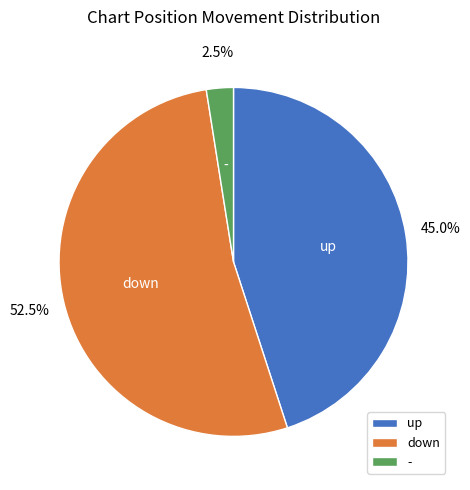

How many segments does this pie chart have?

3